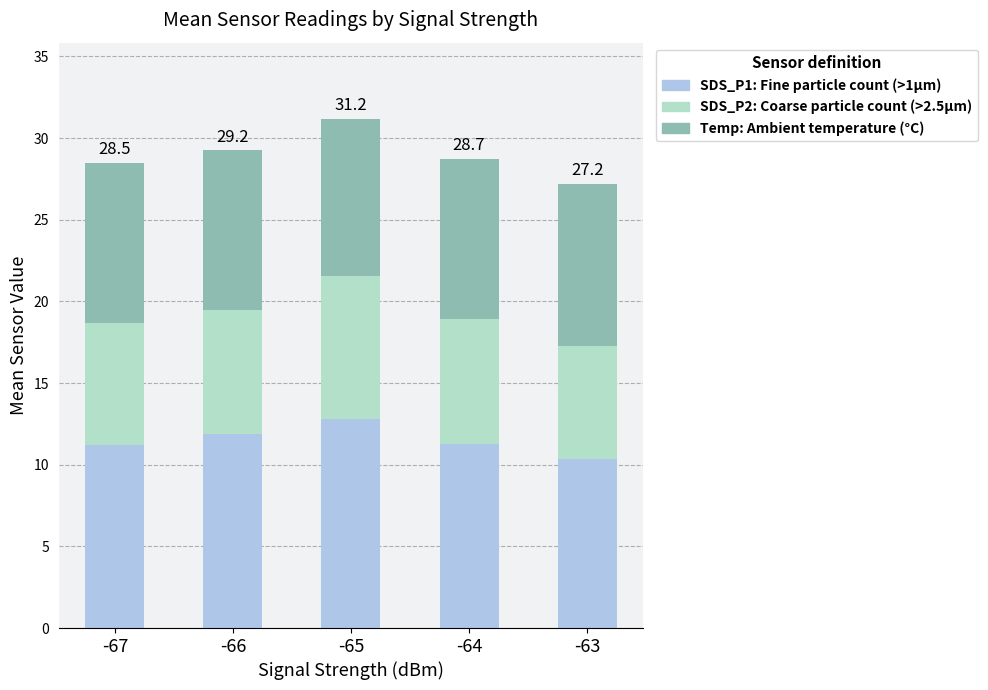

What is the total value across all series at -66?

29.2